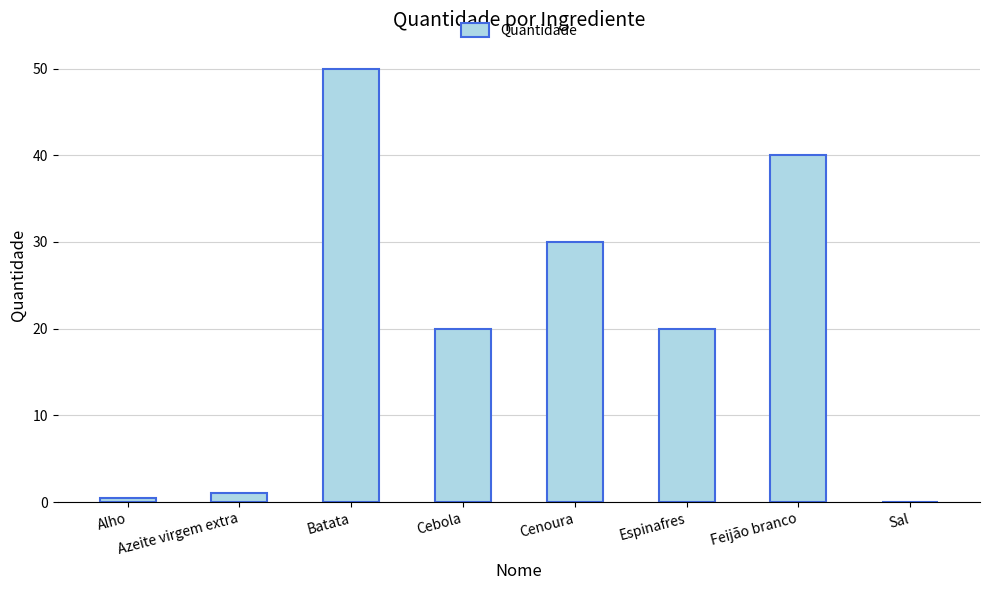

Are the bars grouped side by side (vs. stacked)?

No